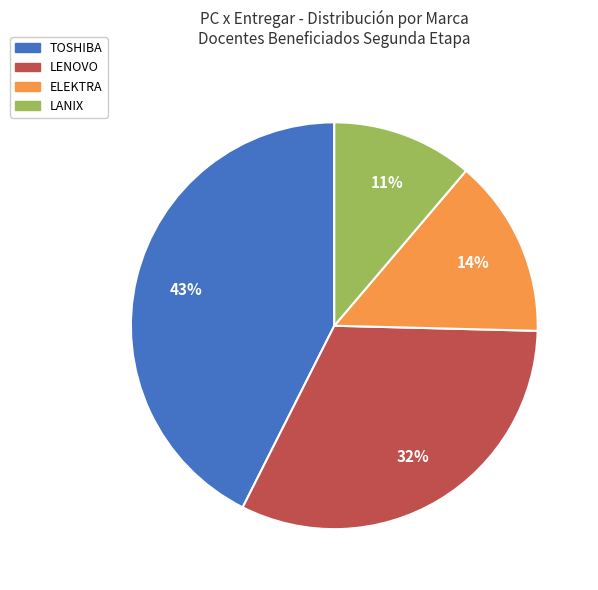

Which category has the smallest portion of the pie?

LANIX